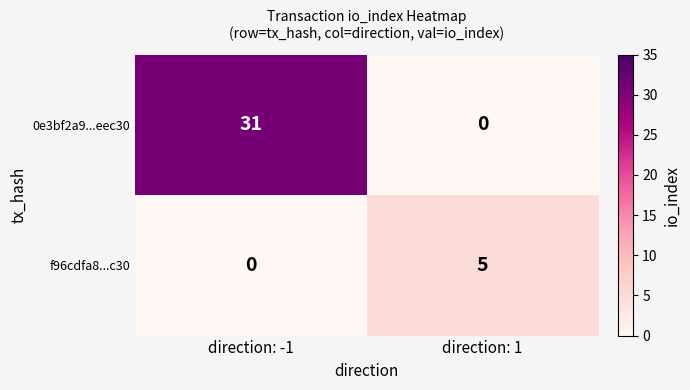

What is the sum of the 0e3bf2a9...eec30 values at direction: 1 and direction: -1?

31